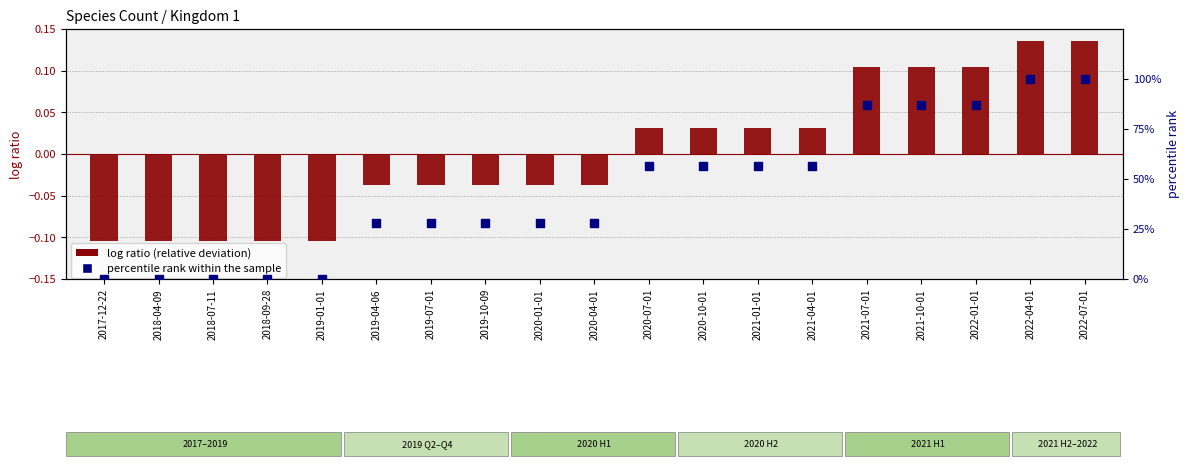

What are all the series names shown in the legend?

log ratio (relative deviation), percentile rank within the sample